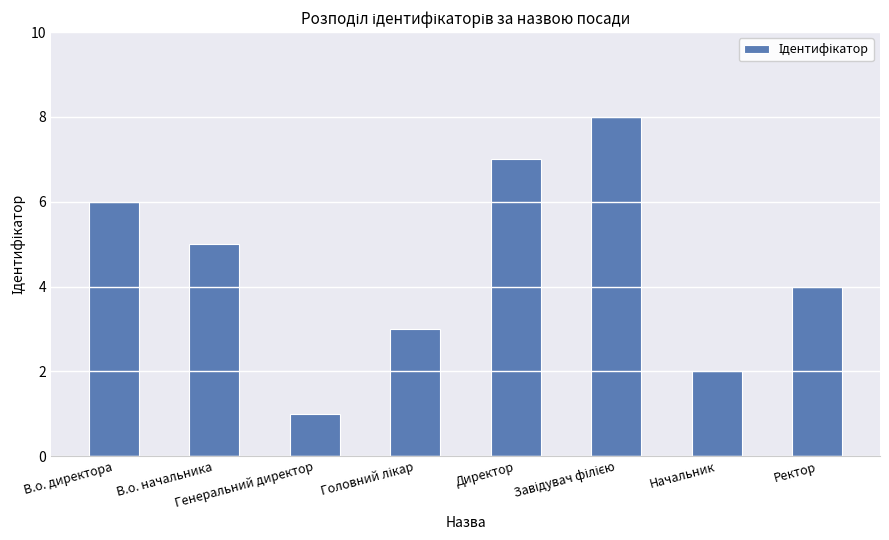

What is the smallest value displayed?

1